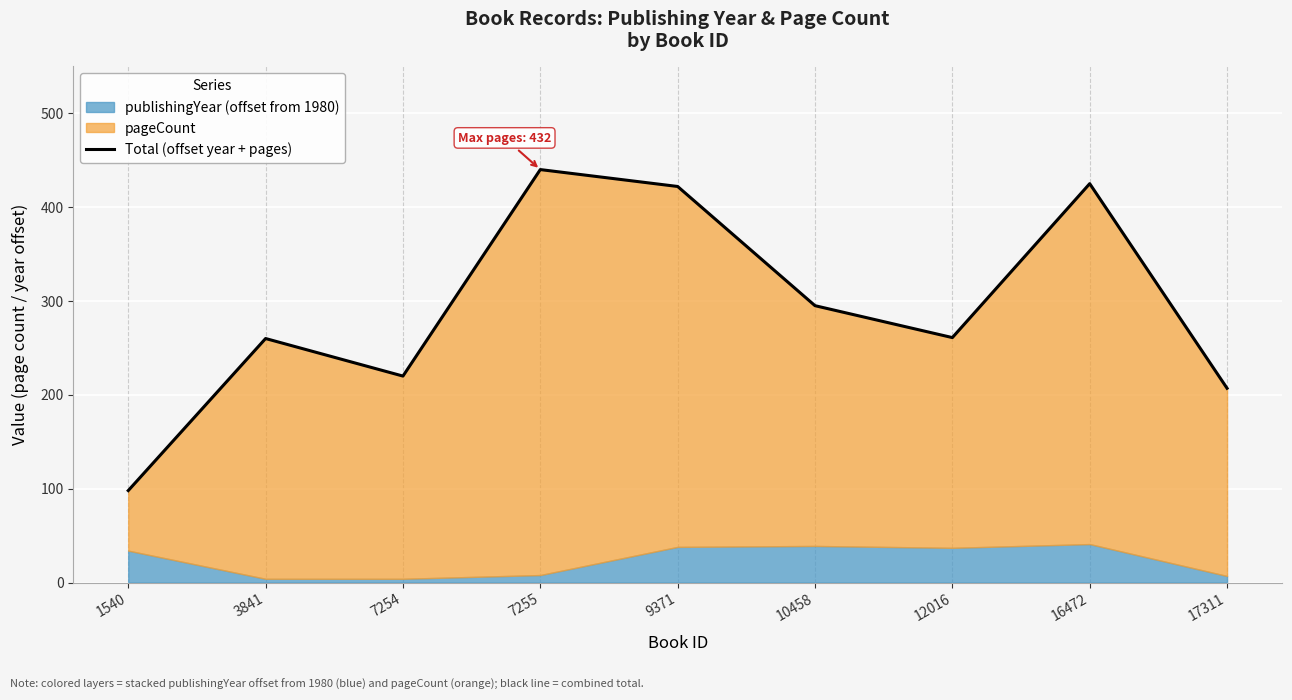

What is the difference between the values at 3841 and 1540?

162